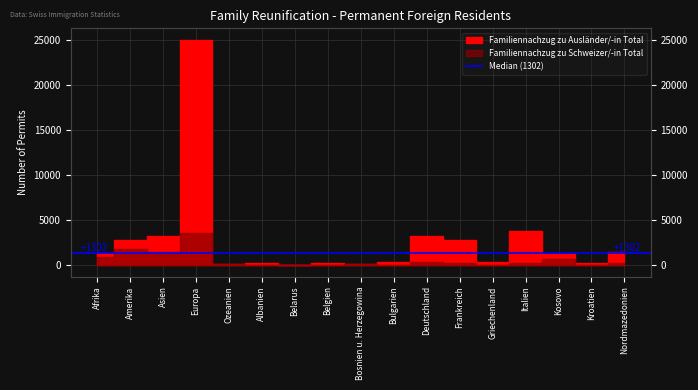

At which category does Familiennachzug zu Ausländer/-in Total reach its first local valley?

Ozeanien